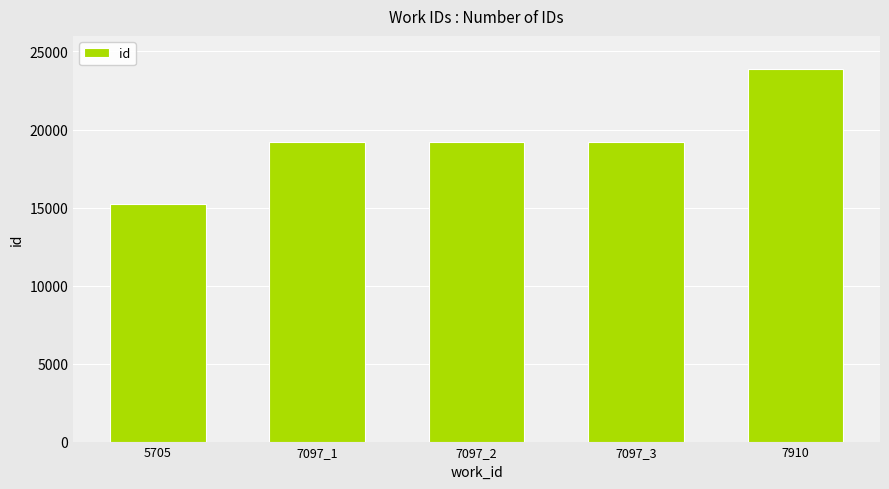

At which label is the value closest to 19562?

7097_3